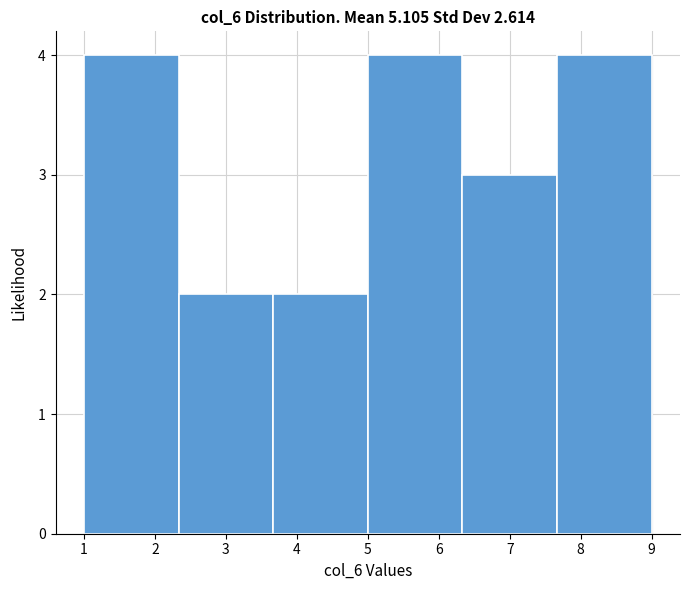

Reading left to right, transcribe this chart: for each bar, give the range it covers on the x-axis and its height. Neither the bar edges nor the heights are printed on the chart, so give them approximately, as read against the axes.

1.0 to 2.3: 4
2.3 to 3.7: 2
3.7 to 5.0: 2
5.0 to 6.3: 4
6.3 to 7.7: 3
7.7 to 9.0: 4